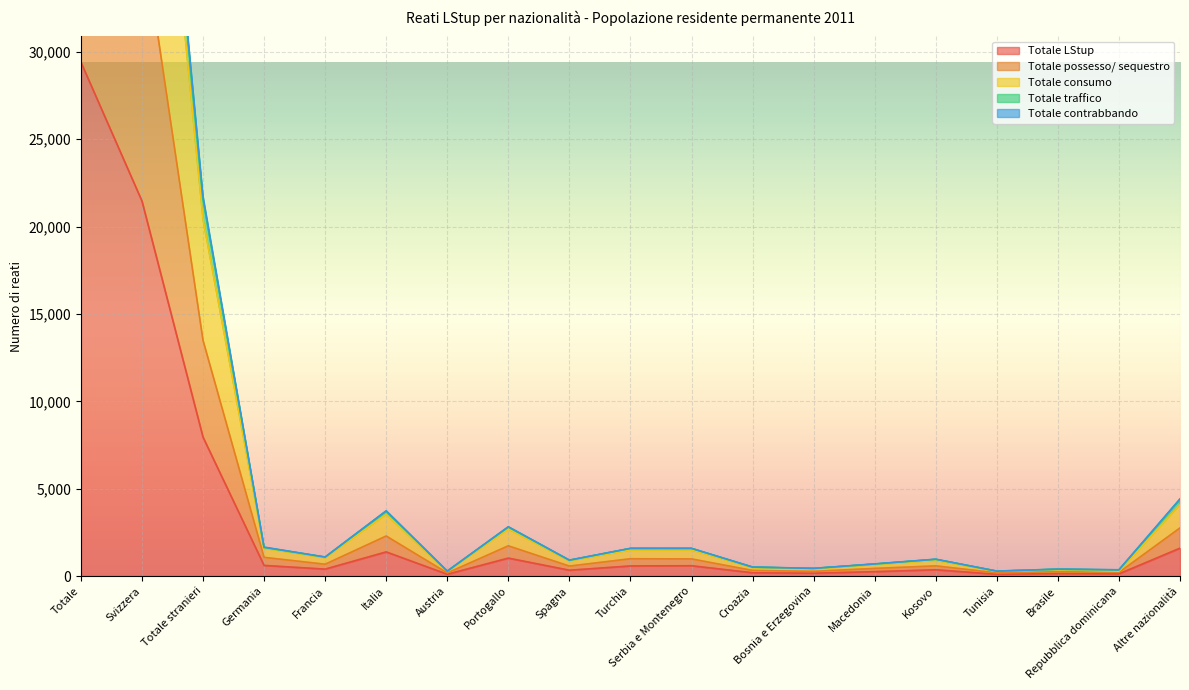

Where is the first local minimum for Totale contrabbando?

Francia